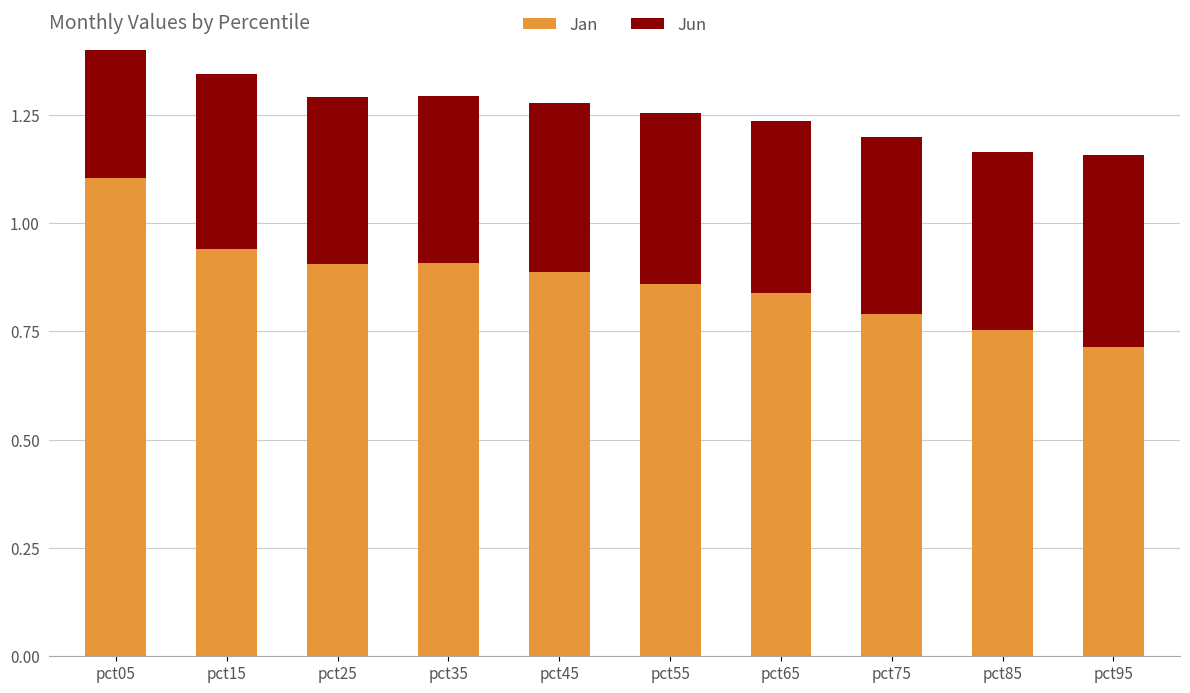

What is the difference between the highest and lowest values at pct55?

0.5